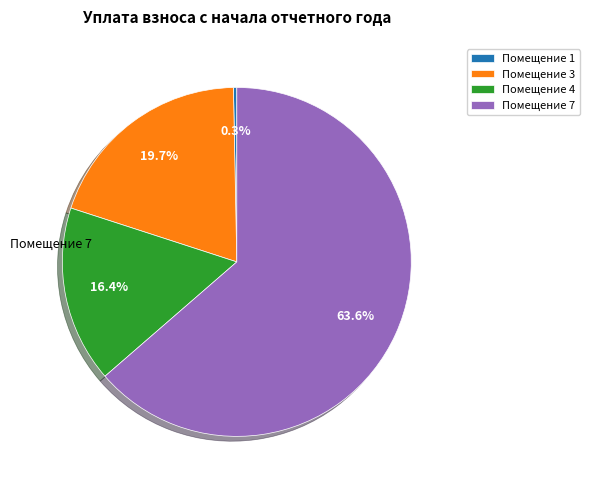

How many segments does this pie chart have?

4